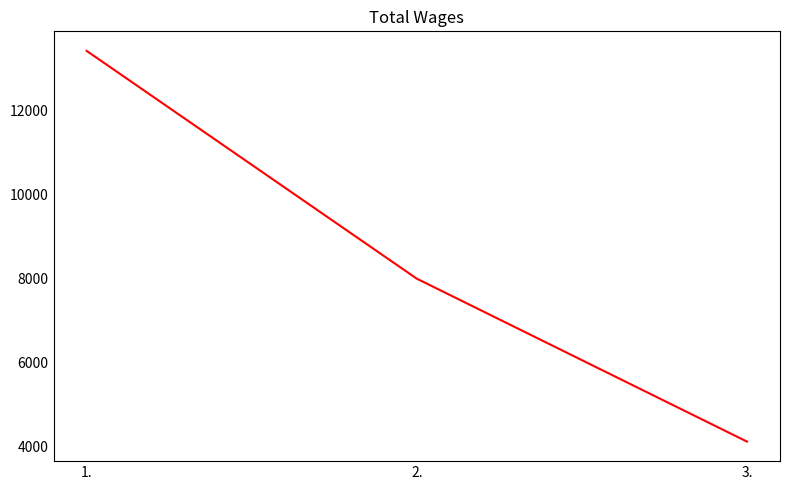

Between 3. and 1., which is larger?

1.